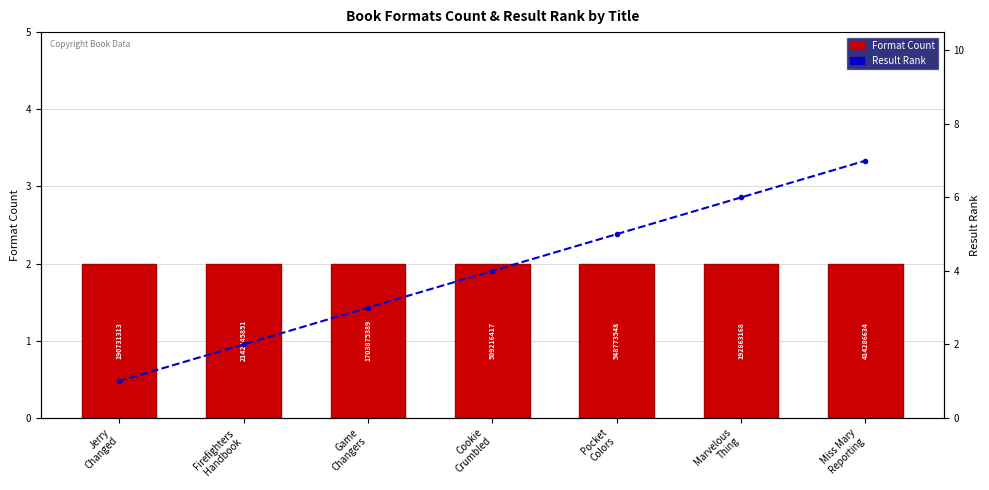

The Result Rank series shows 3 at Firefighters
Handbook. True or false?

False